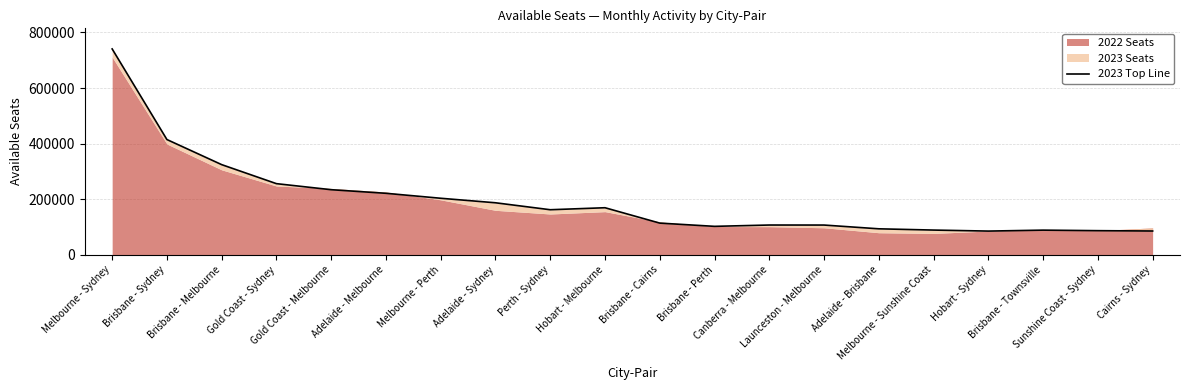

List the labels in order of value, smallest first.

Hobart - Sydney, Cairns - Sydney, Sunshine Coast - Sydney, Brisbane - Townsville, Melbourne - Sunshine Coast, Adelaide - Brisbane, Brisbane - Perth, Launceston - Melbourne, Canberra - Melbourne, Brisbane - Cairns, Perth - Sydney, Hobart - Melbourne, Adelaide - Sydney, Melbourne - Perth, Adelaide - Melbourne, Gold Coast - Melbourne, Gold Coast - Sydney, Brisbane - Melbourne, Brisbane - Sydney, Melbourne - Sydney